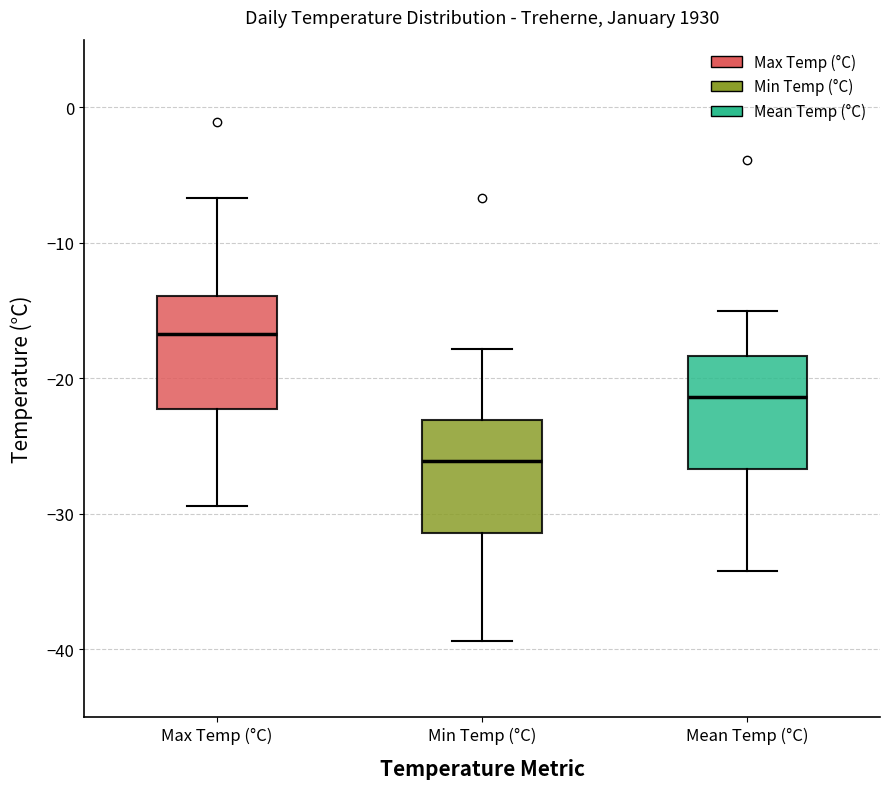

Where does the median line of the box for Mean Temp (°C) sit on the y-axis? The values are not printed on the chart, so give them approximately, as read against the axis.

-21